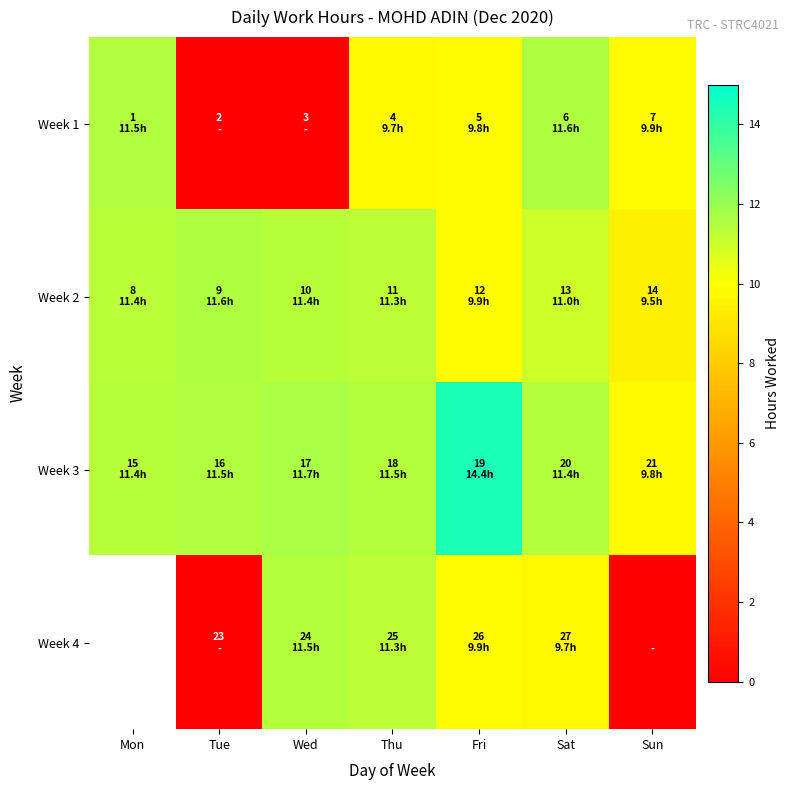

Is the value of Week 3 at Fri greater than the value of Week 2 at Thu?

Yes